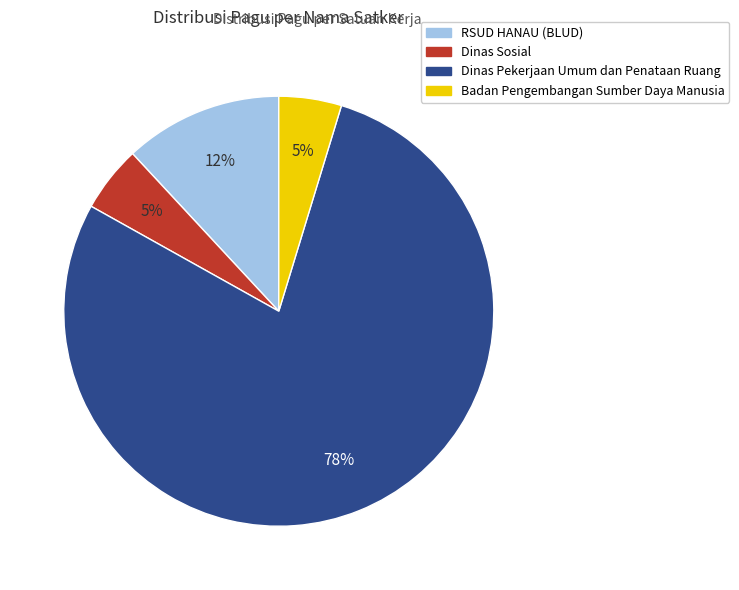

Is there any slice that represents more than half of the pie?

Yes